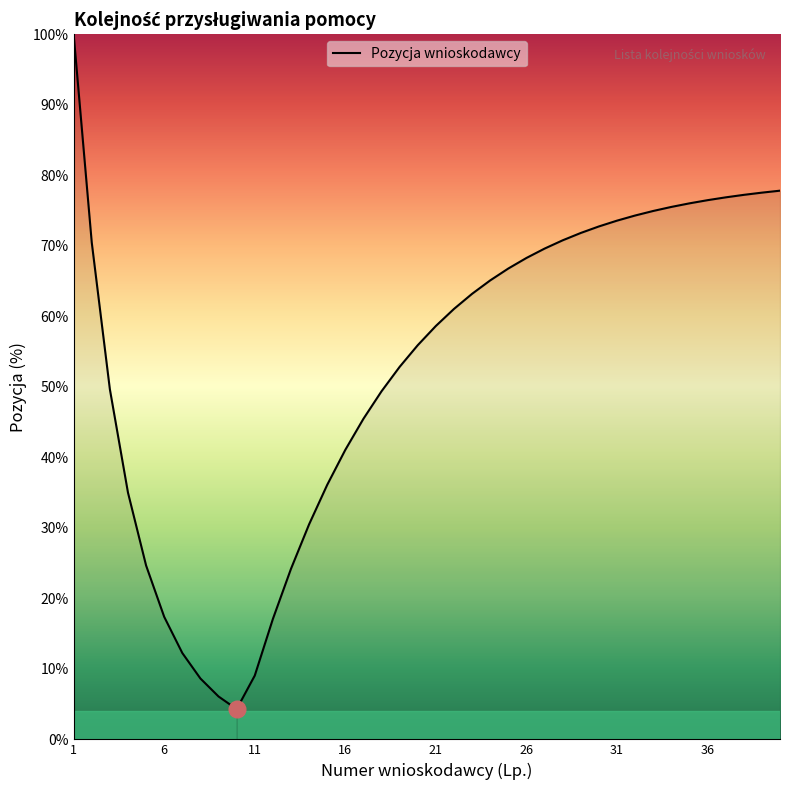

Does the chart have visible grid lines?

No